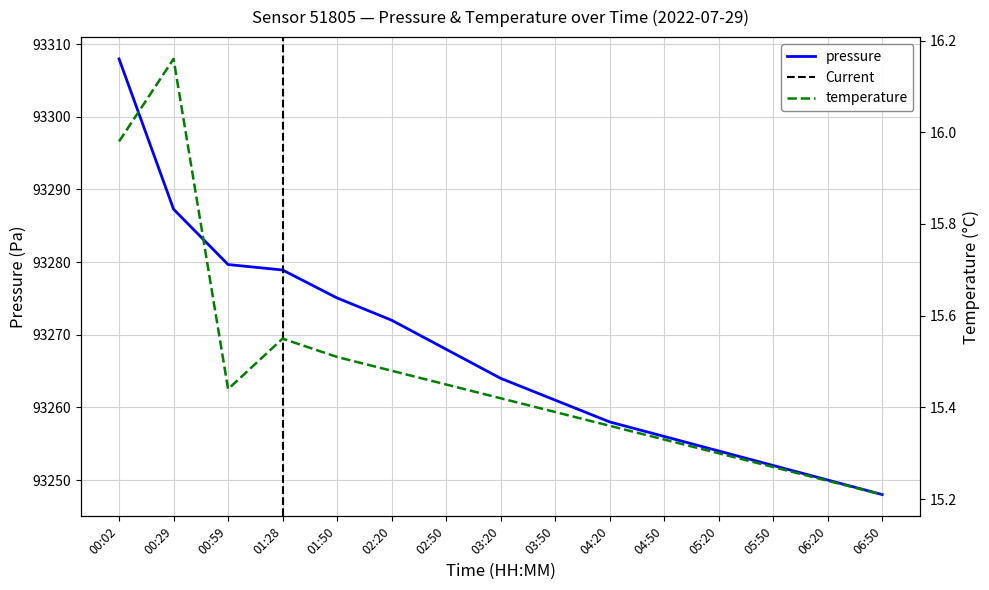

At 04:50, list the series in order from largest to smallest.

pressure, temperature